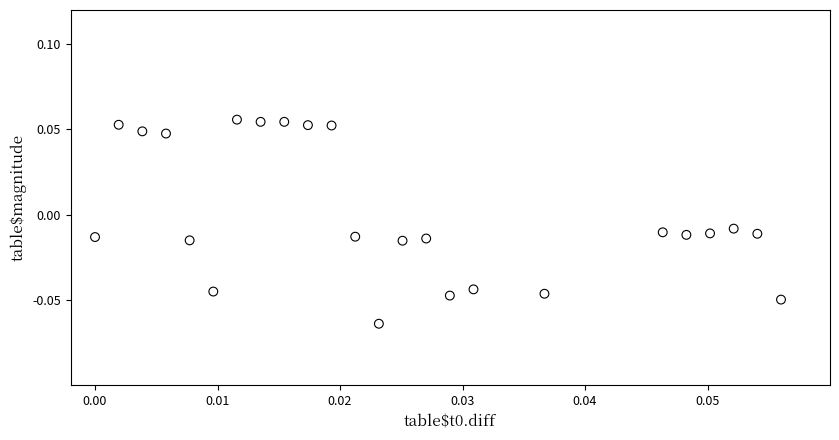

How many data points are displayed?

24